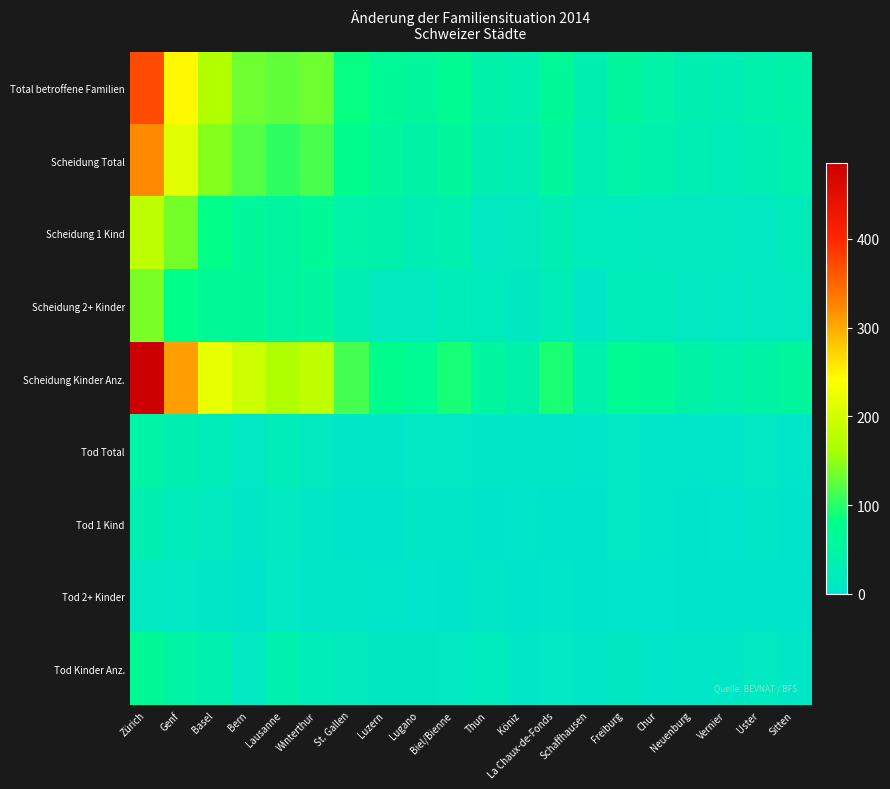

Reading right to left, extract all data points from this chart.

Total betroffene Familien: Sitten=43	Uster=39	Vernier=30	Neuenburg=34	Chur=44	Freiburg=55	Schaffhausen=33	La Chaux-de-Fonds=63	Köniz=36	Thun=43	Biel/Bienne=70	Lugano=57	Luzern=64	St. Gallen=85	Winterthur=133	Lausanne=127	Bern=133	Basel=169	Genf=248	Zürich=370
Scheidung Total: Sitten=38	Uster=29	Vernier=26	Neuenburg=30	Chur=39	Freiburg=44	Schaffhausen=29	La Chaux-de-Fonds=57	Köniz=30	Thun=34	Biel/Bienne=60	Lugano=47	Luzern=57	St. Gallen=76	Winterthur=117	Lausanne=103	Bern=122	Basel=144	Genf=215	Zürich=321
Scheidung 1 Kind: Sitten=21	Uster=14	Vernier=16	Neuenburg=16	Chur=17	Freiburg=20	Schaffhausen=20	La Chaux-de-Fonds=31	Köniz=18	Thun=14	Biel/Bienne=35	Lugano=30	Luzern=41	St. Gallen=44	Winterthur=63	Lausanne=53	Bern=60	Basel=81	Genf=137	Zürich=181
Scheidung 2+ Kinder: Sitten=17	Uster=15	Vernier=10	Neuenburg=14	Chur=22	Freiburg=24	Schaffhausen=9	La Chaux-de-Fonds=26	Köniz=12	Thun=20	Biel/Bienne=25	Lugano=17	Luzern=16	St. Gallen=32	Winterthur=54	Lausanne=50	Bern=62	Basel=63	Genf=78	Zürich=140
Scheidung Kinder Anz.: Sitten=56	Uster=47	Vernier=39	Neuenburg=47	Chur=63	Freiburg=68	Schaffhausen=38	La Chaux-de-Fonds=93	Köniz=42	Thun=54	Biel/Bienne=92	Lugano=67	Luzern=76	St. Gallen=114	Winterthur=183	Lausanne=167	Bern=194	Basel=221	Genf=307	Zürich=485
Tod Total: Sitten=5	Uster=10	Vernier=4	Neuenburg=4	Chur=5	Freiburg=11	Schaffhausen=4	La Chaux-de-Fonds=6	Köniz=6	Thun=9	Biel/Bienne=10	Lugano=10	Luzern=7	St. Gallen=9	Winterthur=16	Lausanne=24	Bern=11	Basel=25	Genf=33	Zürich=49
Tod 1 Kind: Sitten=2	Uster=7	Vernier=1	Neuenburg=2	Chur=5	Freiburg=10	Schaffhausen=2	La Chaux-de-Fonds=2	Köniz=4	Thun=2	Biel/Bienne=7	Lugano=9	Luzern=3	St. Gallen=3	Winterthur=9	Lausanne=14	Bern=8	Basel=17	Genf=22	Zürich=34
Tod 2+ Kinder: Sitten=3	Uster=3	Vernier=3	Neuenburg=2	Chur=0	Freiburg=1	Schaffhausen=2	La Chaux-de-Fonds=4	Köniz=2	Thun=7	Biel/Bienne=3	Lugano=1	Luzern=4	St. Gallen=6	Winterthur=7	Lausanne=10	Bern=3	Basel=8	Genf=11	Zürich=15
Tod Kinder Anz.: Sitten=9	Uster=15	Vernier=9	Neuenburg=6	Chur=5	Freiburg=12	Schaffhausen=7	La Chaux-de-Fonds=10	Köniz=8	Thun=20	Biel/Bienne=14	Lugano=12	Luzern=13	St. Gallen=18	Winterthur=24	Lausanne=36	Bern=14	Basel=36	Genf=48	Zürich=66